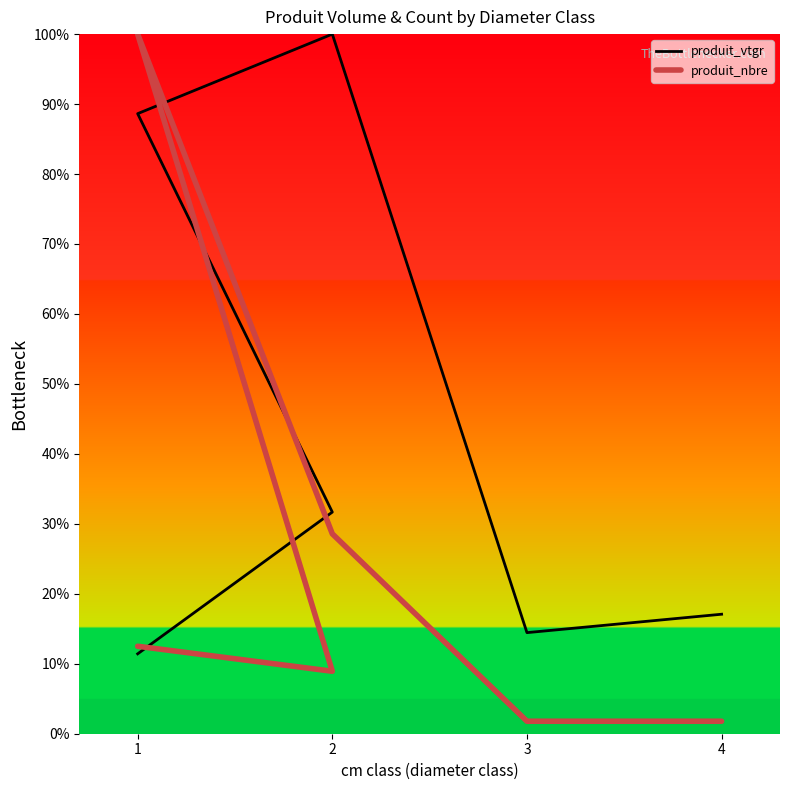

Between which two adjacent categories do produit_vtgr and produit_nbre first intersect?

1 and 2